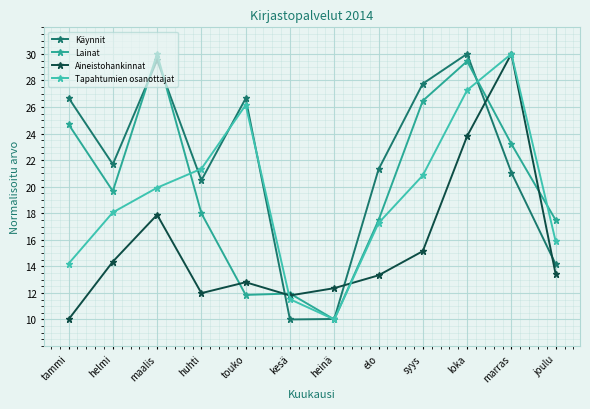

What is the total value across all series at joulu?

61.0